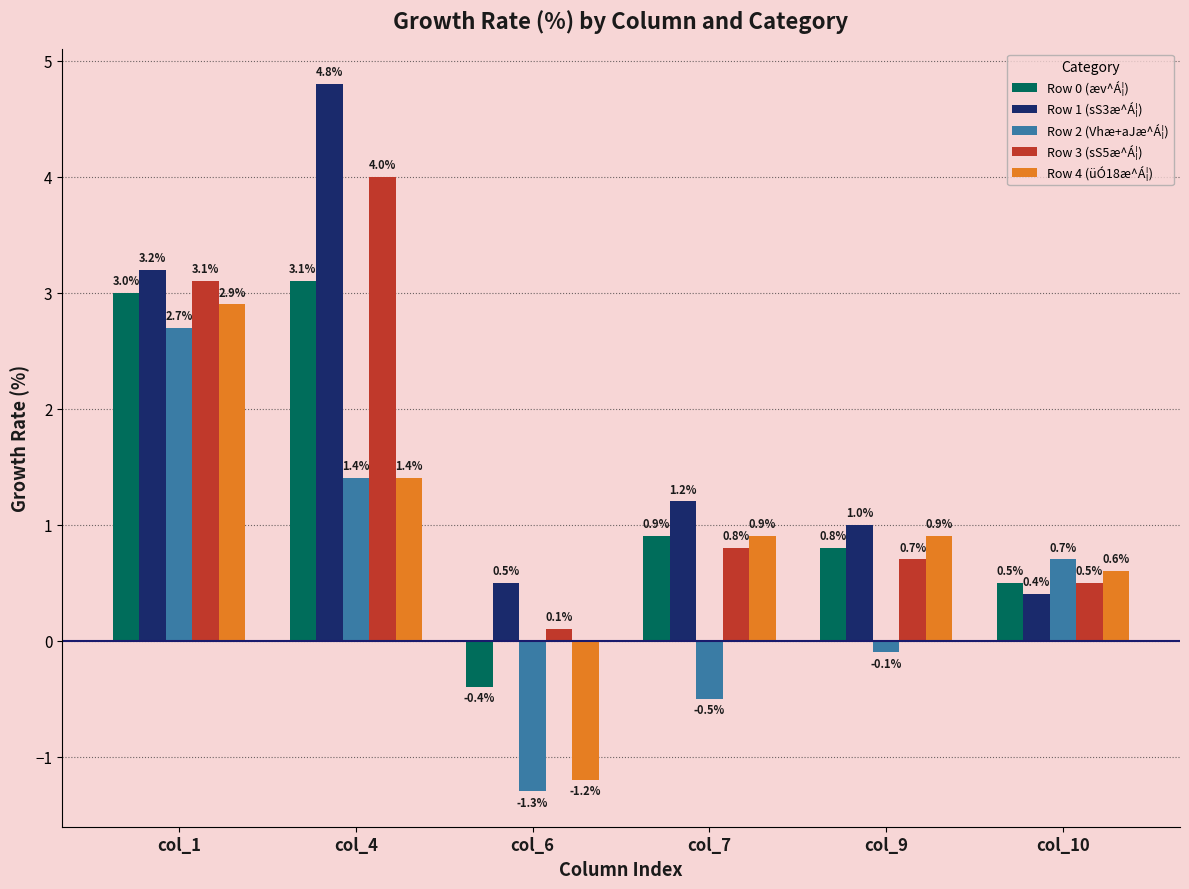

Count the number of categories in the chart.

6